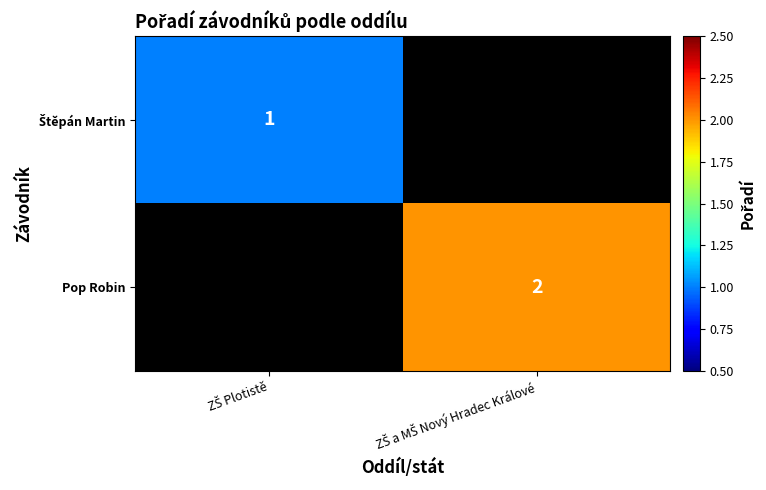

How many series are shown in this chart?

2